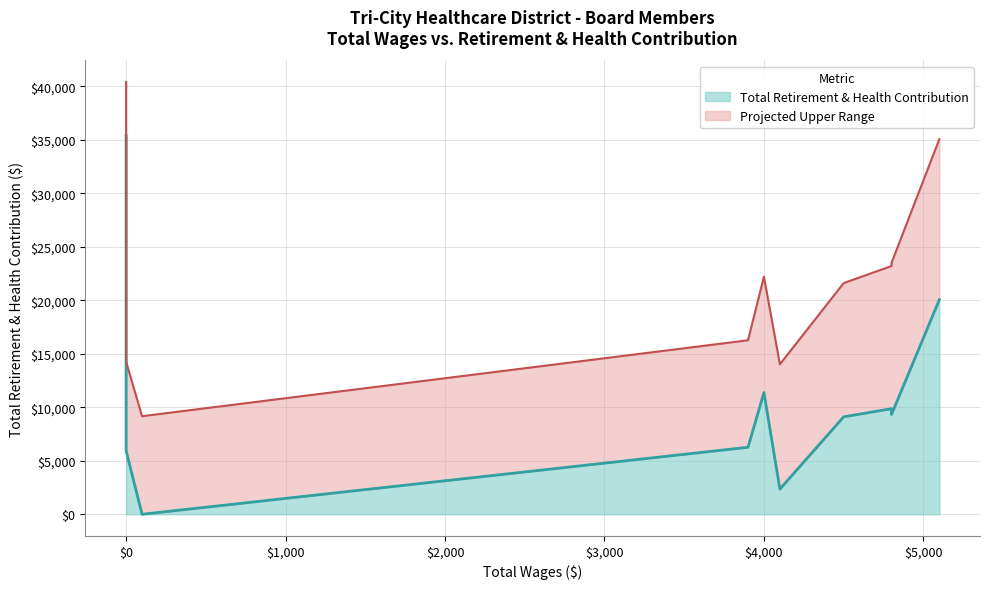

Which has a higher value, 4000.0 or 0.0?

4000.0